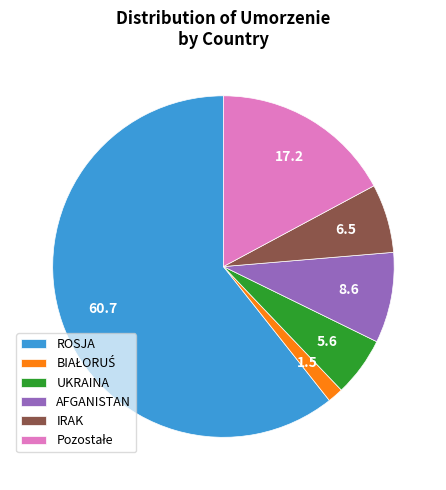

Count the number of slices in the pie.

6